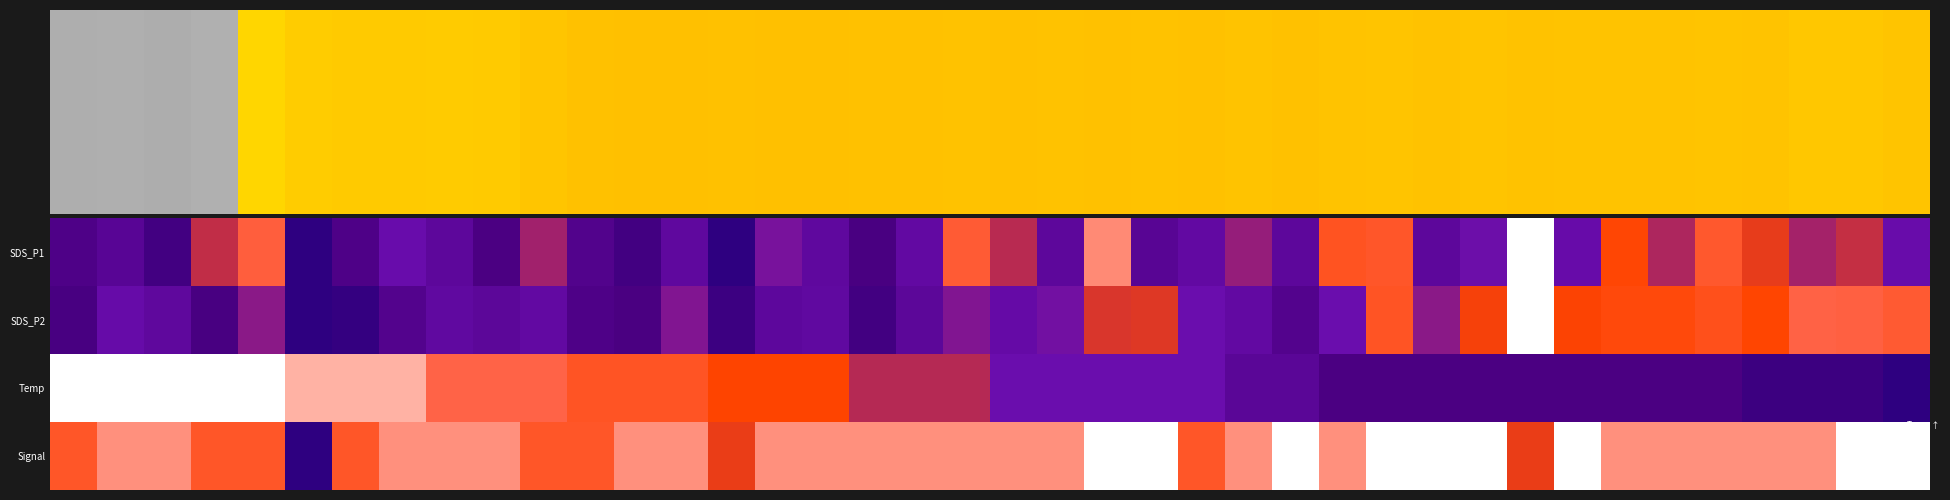

Reading right to left, extract all data points from this chart.

SDS_P1: 0.4	0.5	0.5	0.6	0.7	0.5	0.6	0.4	1.0	0.4	0.3	0.7	0.7	0.3	0.5	0.4	0.3	0.9	0.3	0.5	0.7	0.4	0.2	0.3	0.4	0.0	0.3	0.1	0.2	0.5	0.2	0.3	0.4	0.2	0.0	0.8	0.5	0.1	0.3	0.2
SDS_P2: 0.7	0.8	0.8	0.6	0.7	0.6	0.6	0.6	1.0	0.6	0.4	0.7	0.4	0.3	0.3	0.4	0.6	0.5	0.4	0.4	0.4	0.3	0.1	0.3	0.3	0.1	0.4	0.2	0.2	0.3	0.3	0.3	0.3	0.0	0.0	0.4	0.2	0.3	0.4	0.2
Temp: 0.0	0.1	0.1	0.1	0.2	0.2	0.2	0.2	0.2	0.2	0.2	0.2	0.2	0.3	0.3	0.4	0.4	0.4	0.4	0.4	0.5	0.5	0.5	0.6	0.6	0.6	0.7	0.7	0.7	0.8	0.8	0.8	0.9	0.9	0.9	1.0	1.0	1.0	1.0	1.0
Signal: 1.0	1.0	0.9	0.9	0.9	0.9	0.9	1.0	0.6	1.0	1.0	1.0	0.9	1.0	0.9	0.7	1.0	1.0	0.9	0.9	0.9	0.9	0.9	0.9	0.9	0.6	0.9	0.9	0.7	0.7	0.9	0.9	0.9	0.7	0.0	0.7	0.7	0.9	0.9	0.7